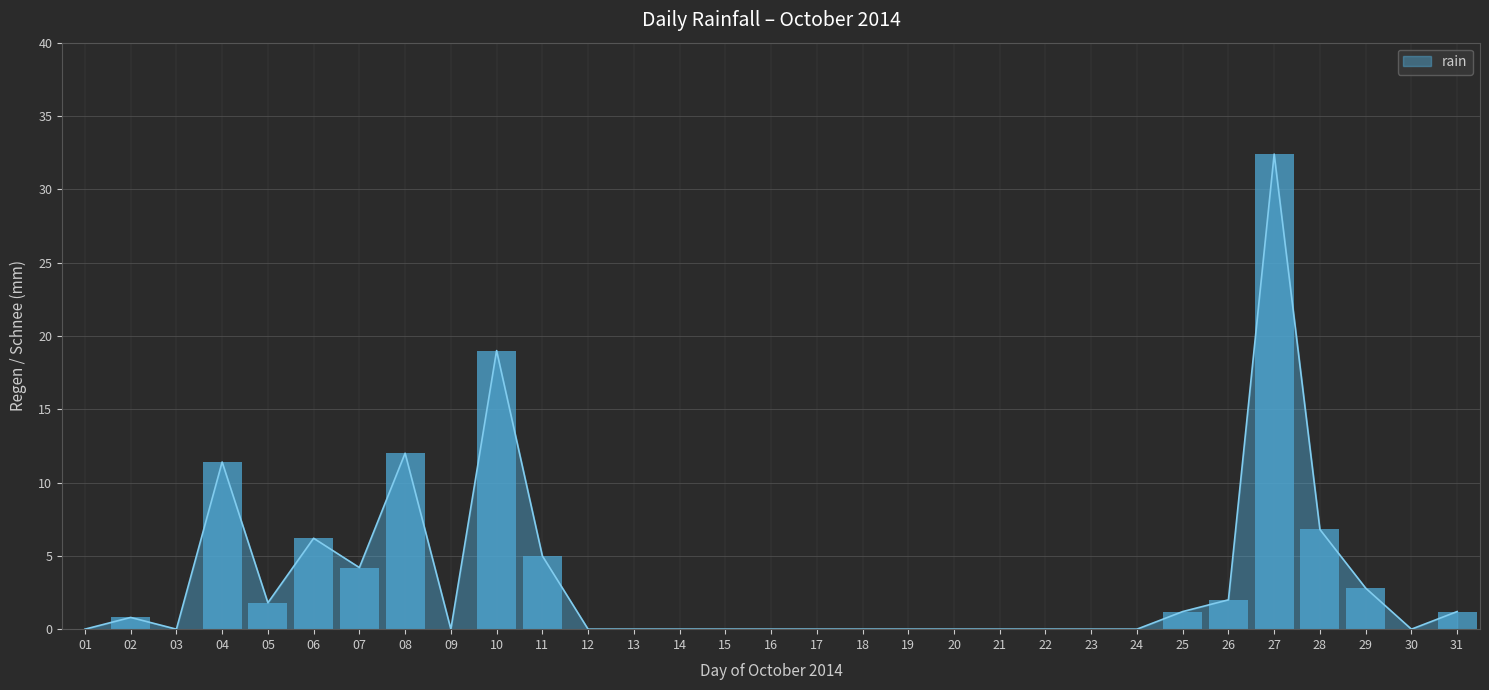

Reading right to left, transcribe all the data shown in this chart.

1.2	0.0	2.8	6.8	32.4	2.0	1.2	0.0	0.0	0.0	0.0	0.0	0.0	0.0	0.0	0.0	0.0	0.0	0.0	0.0	5.0	19.0	0.0	12.0	4.2	6.2	1.8	11.4	0.0	0.8	0.0